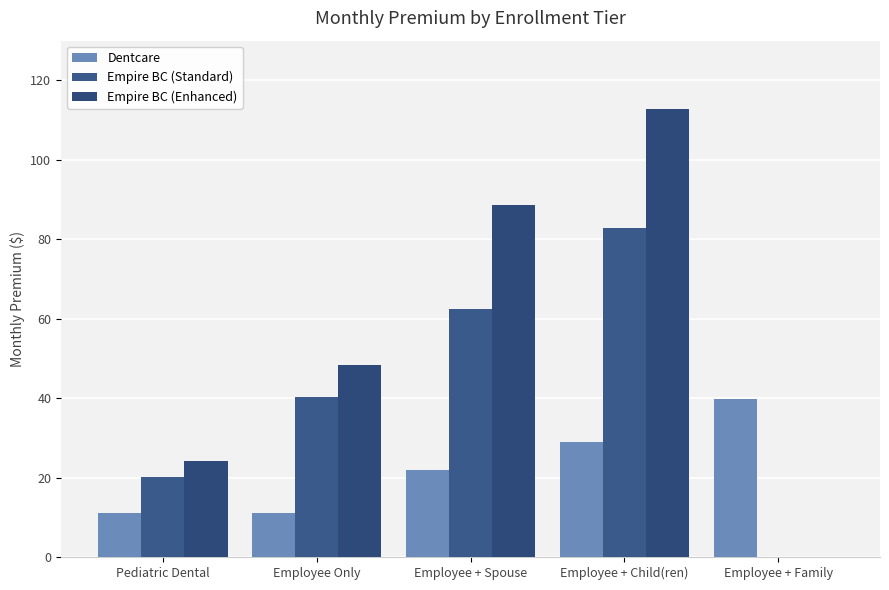

Which category has the highest value across all series?

Employee + Child(ren)